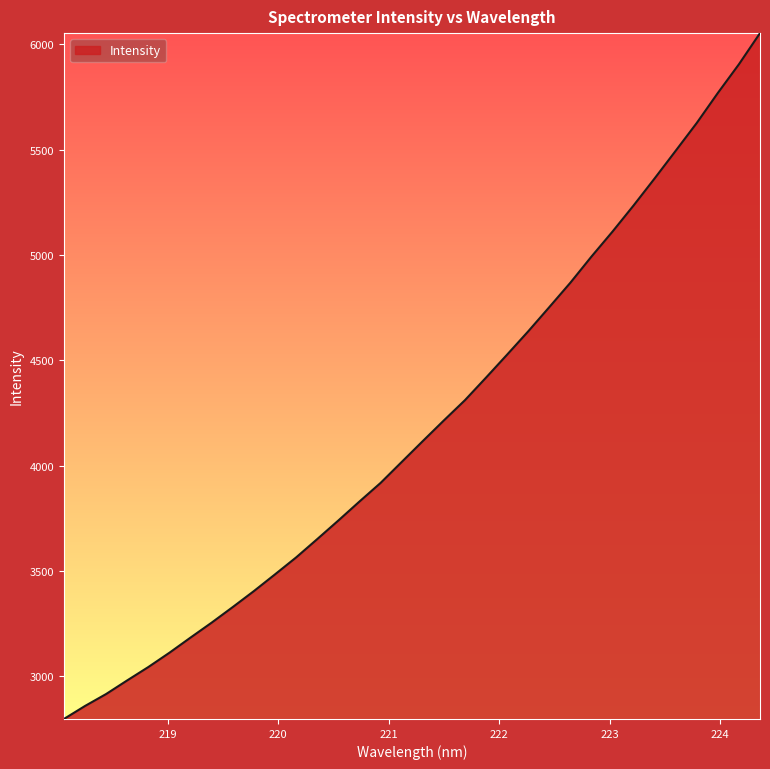

What is the difference between the maximum and minimum values?

3255.4